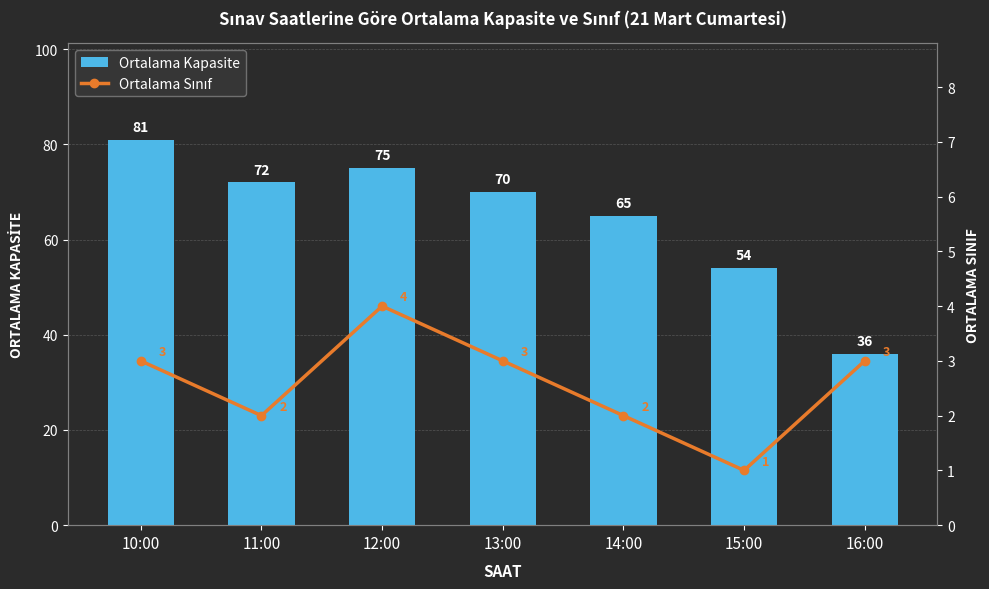

What is the label of the 5th bar from the right?

12:00